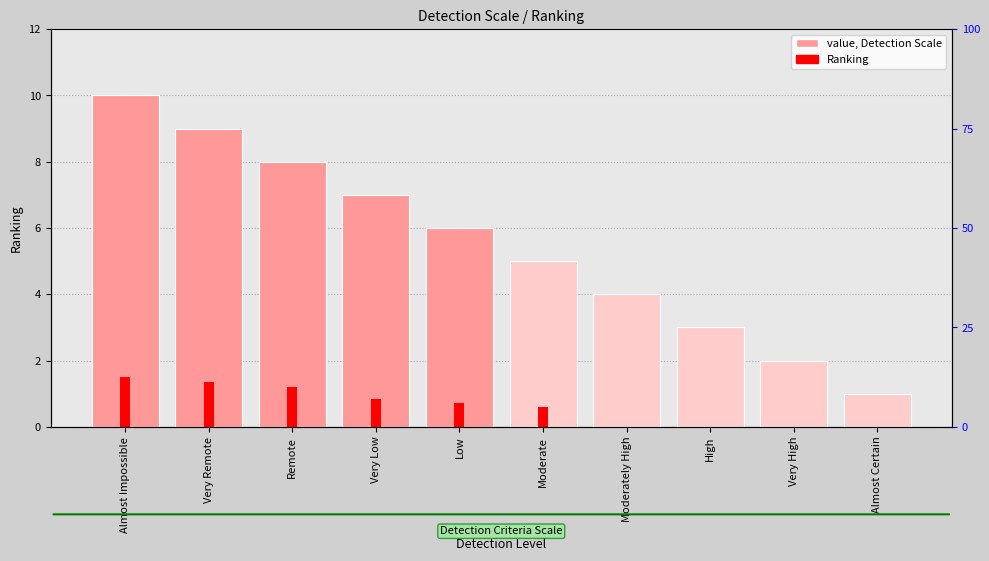

Count the number of categories in the chart.

10